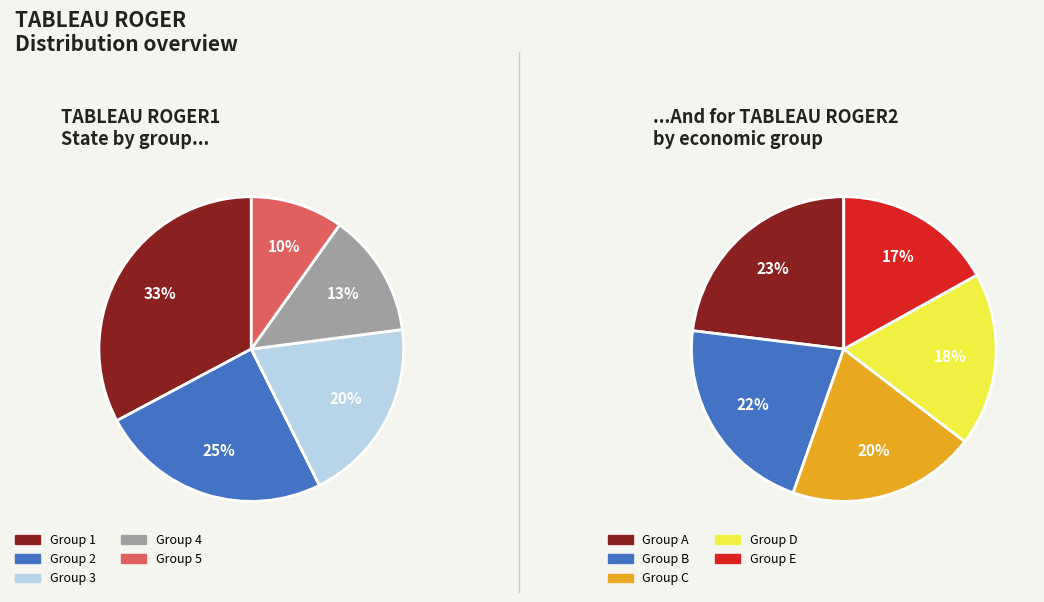

True or false: 4 accounts for 2% of the total.

False